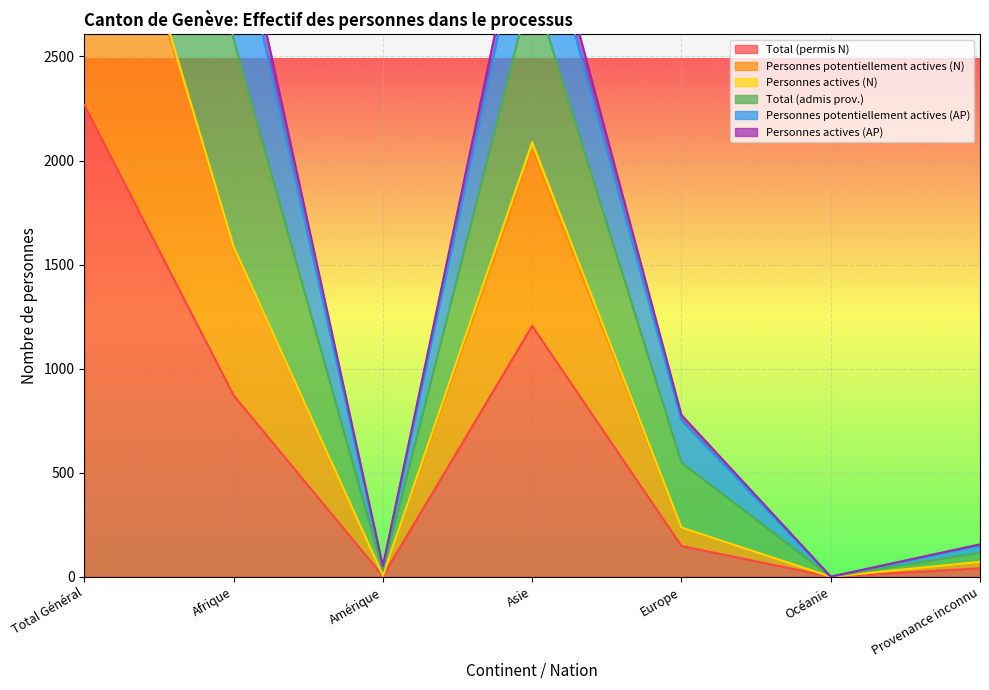

Is it true that Total (admis prov.) equals 7776 at Total Général?

True